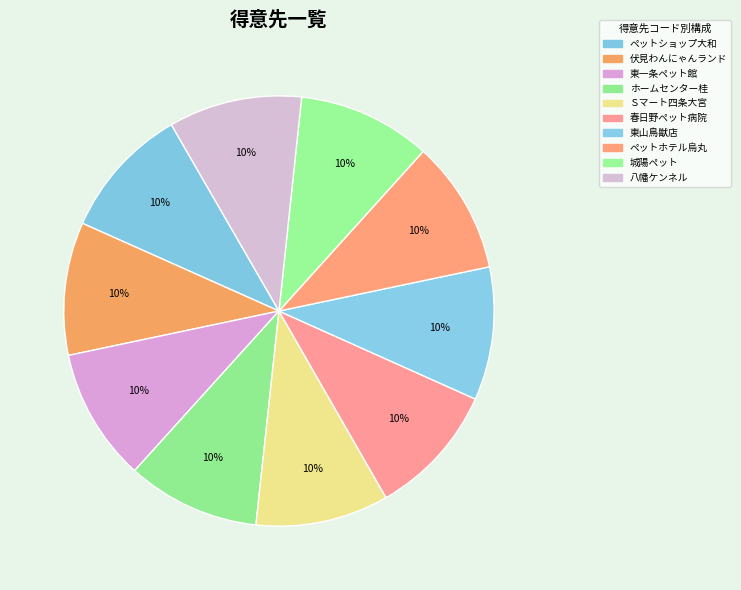

True or false: 東一条ペット館 accounts for 16% of the total.

False